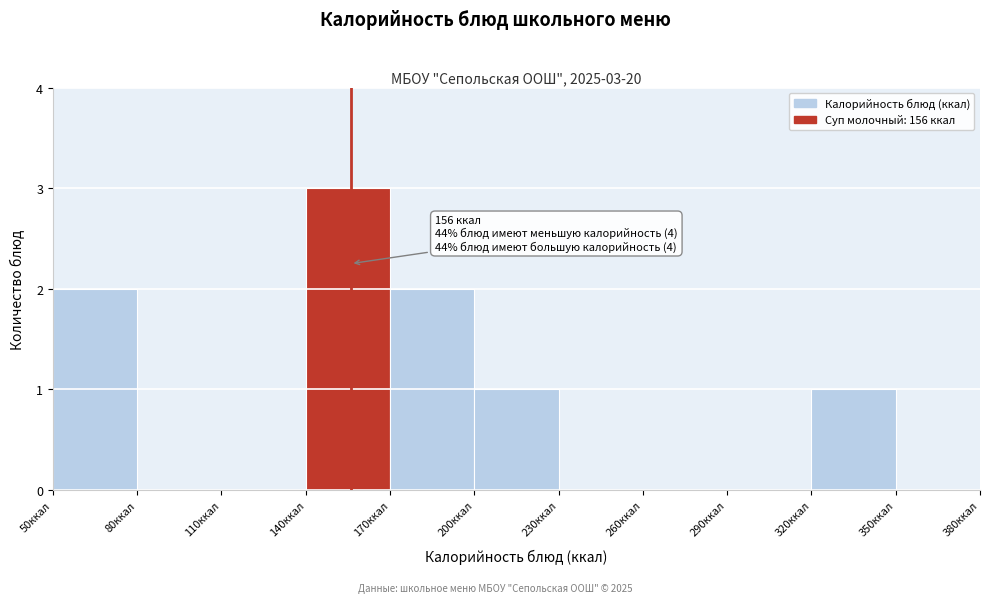

Over which range of the x-axis is the bar tallest?

140 to 170